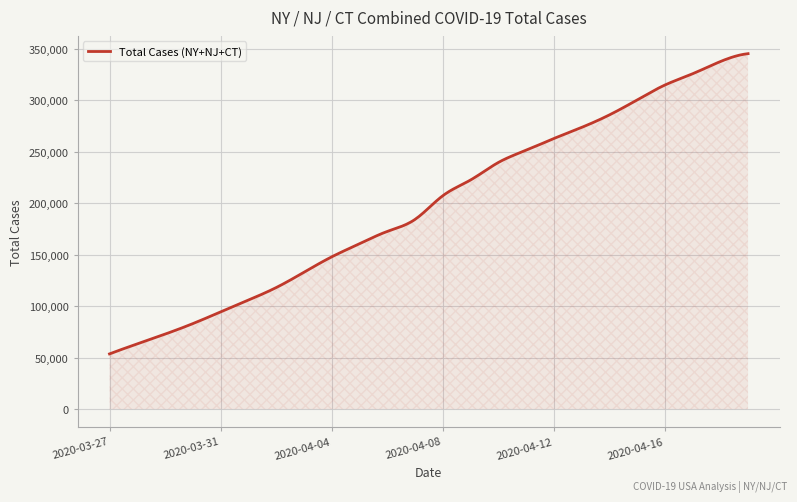

What is the maximum value shown in the chart?

345421.0